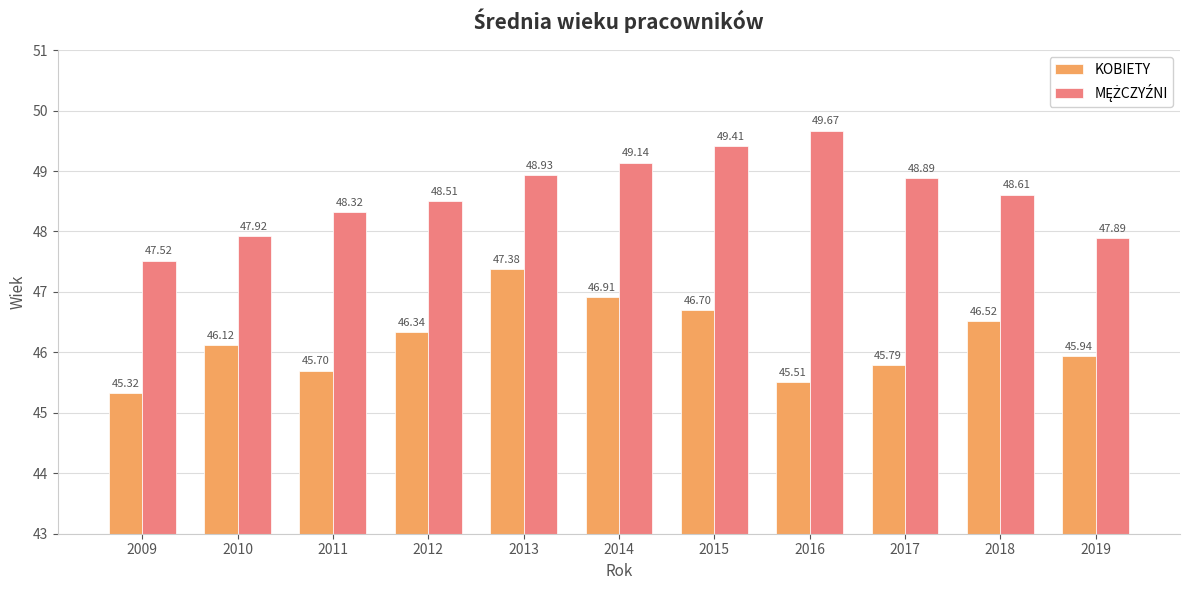

How many categories are shown in the chart?

11